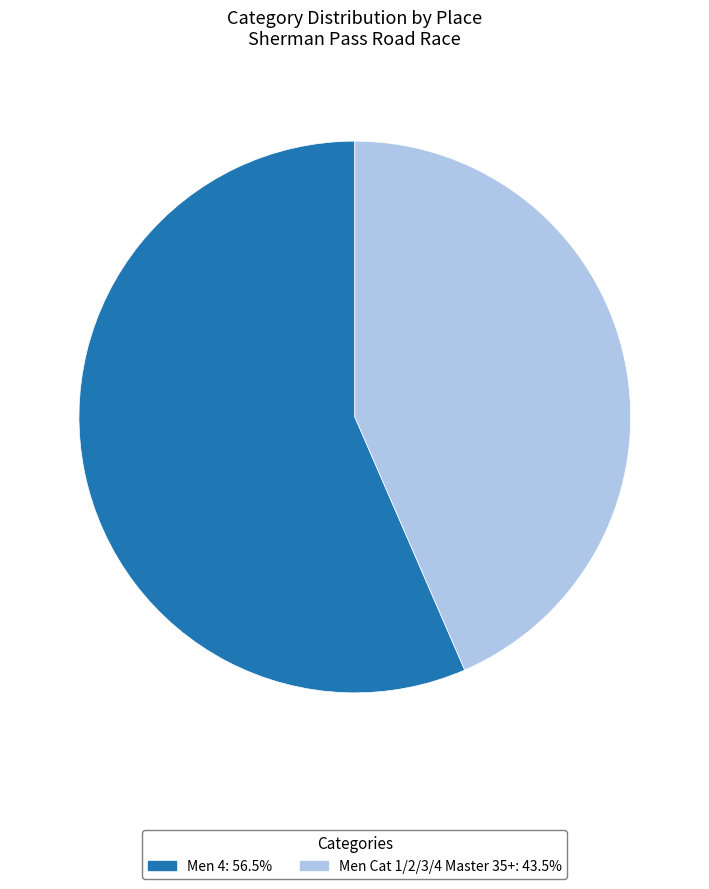

Does Men Cat 1/2/3/4 Master 35+ account for over 50% of the chart?

No